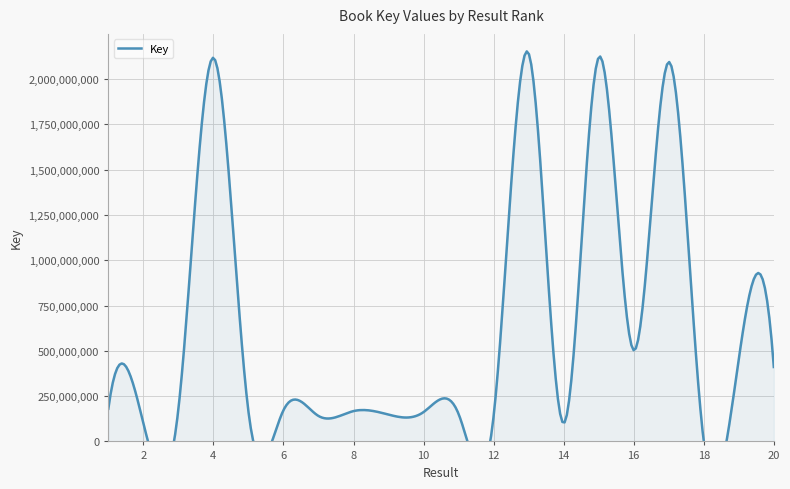

At which category does the chart reach its minimum across all series?

18